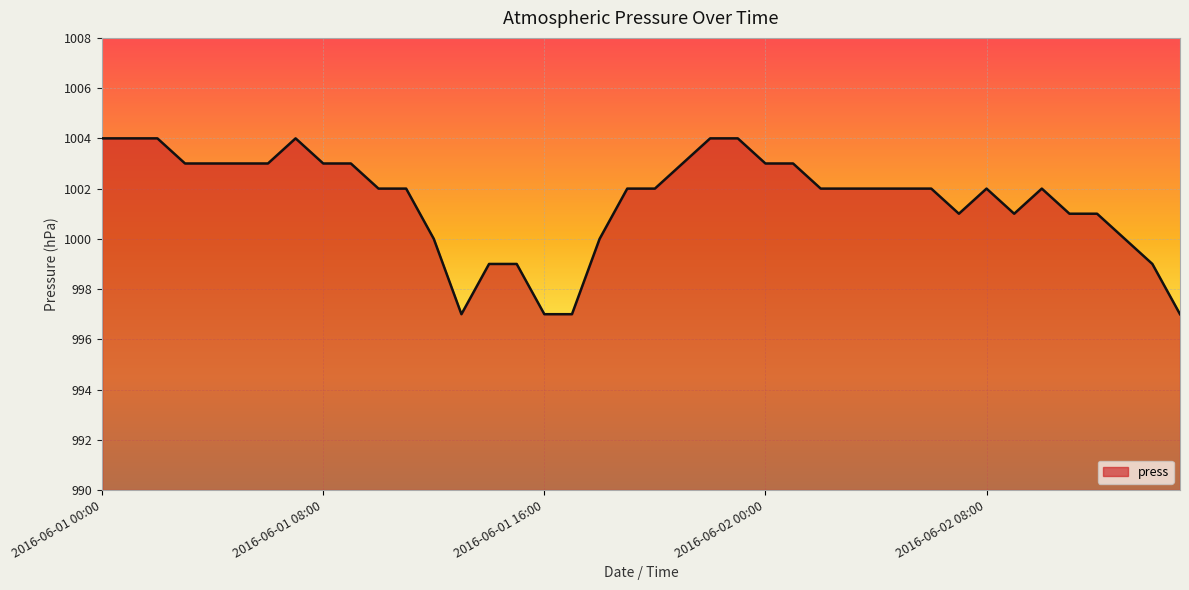

What is the minimum value shown in the chart?

997